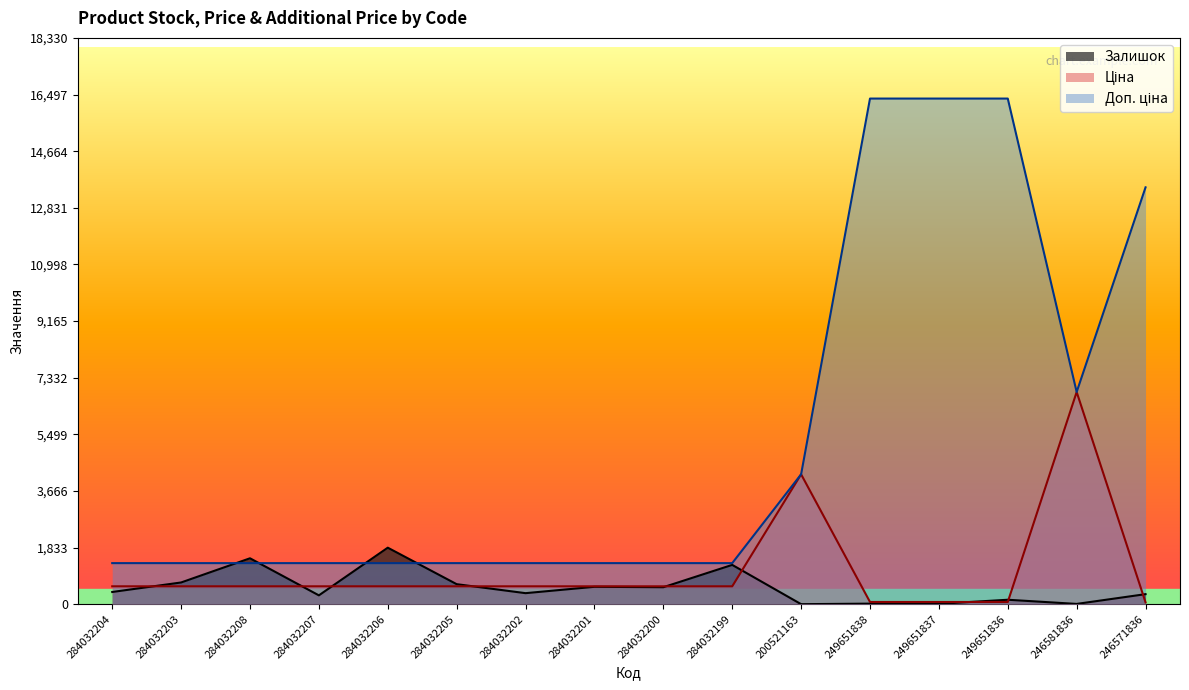

The value of Залишок at 284032208 is 538.0. True or false?

False